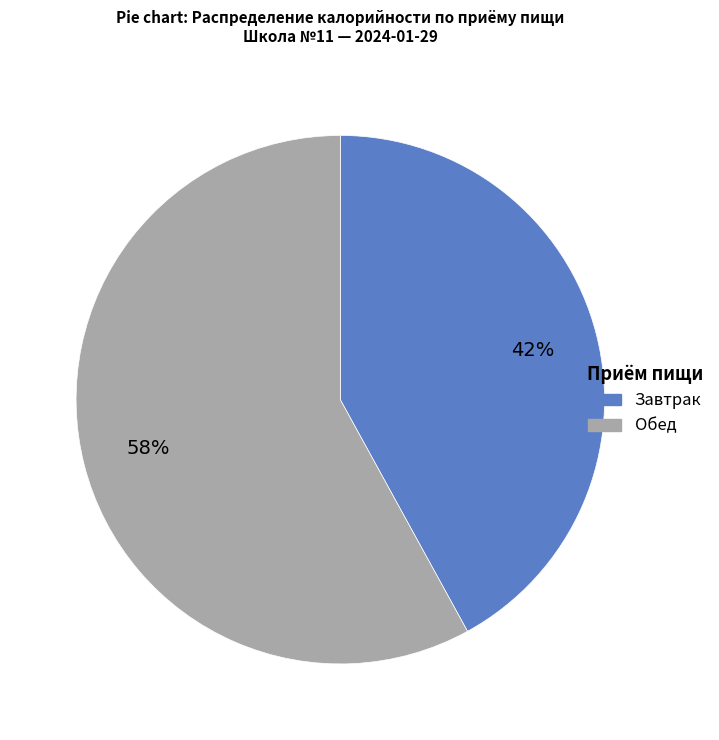

How many slices are in this pie chart?

2